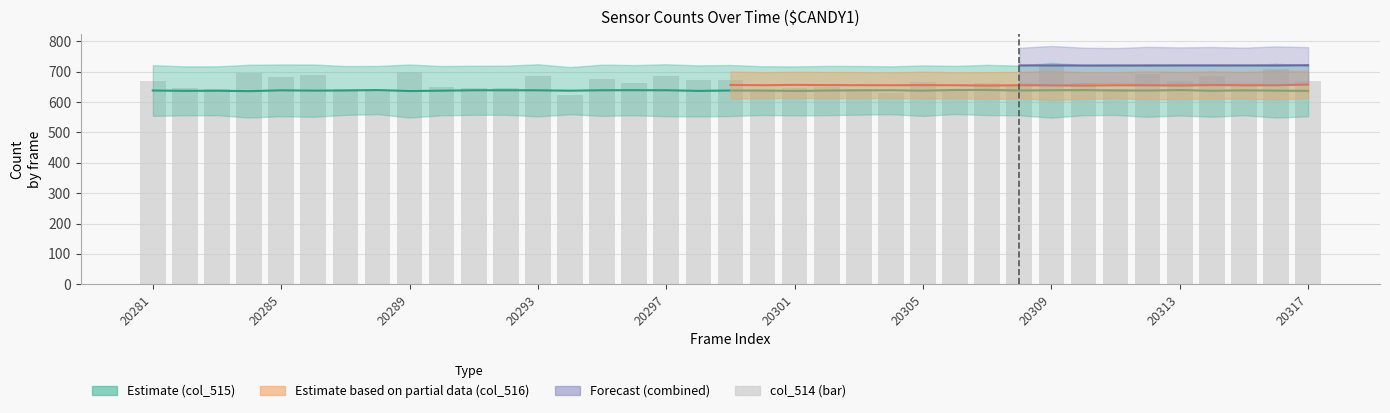

The value at 11 is 647. True or false?

True